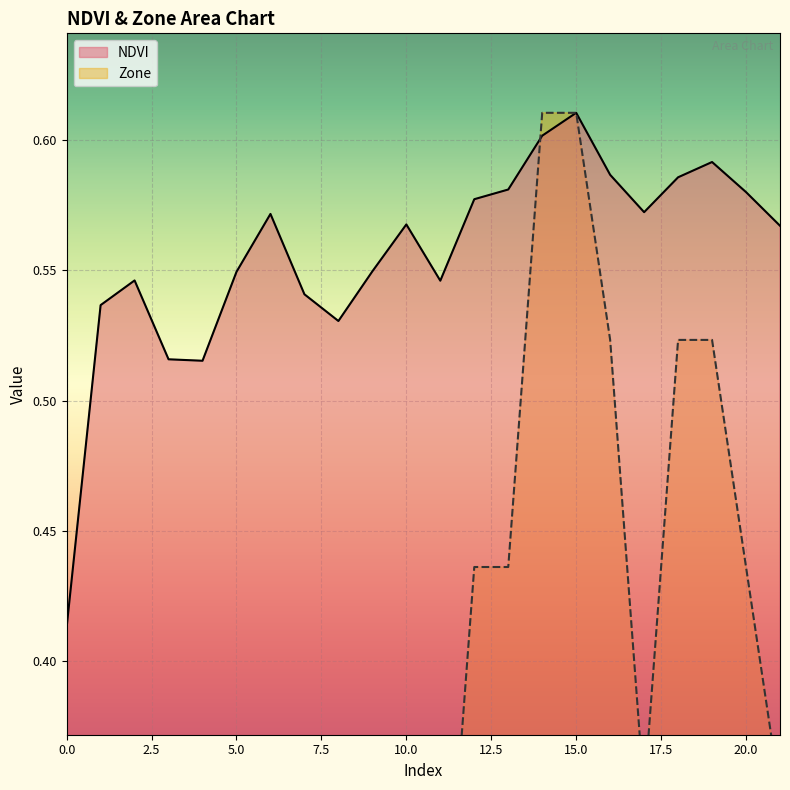

The value of NDVI at 4 is 0.5. True or false?

True